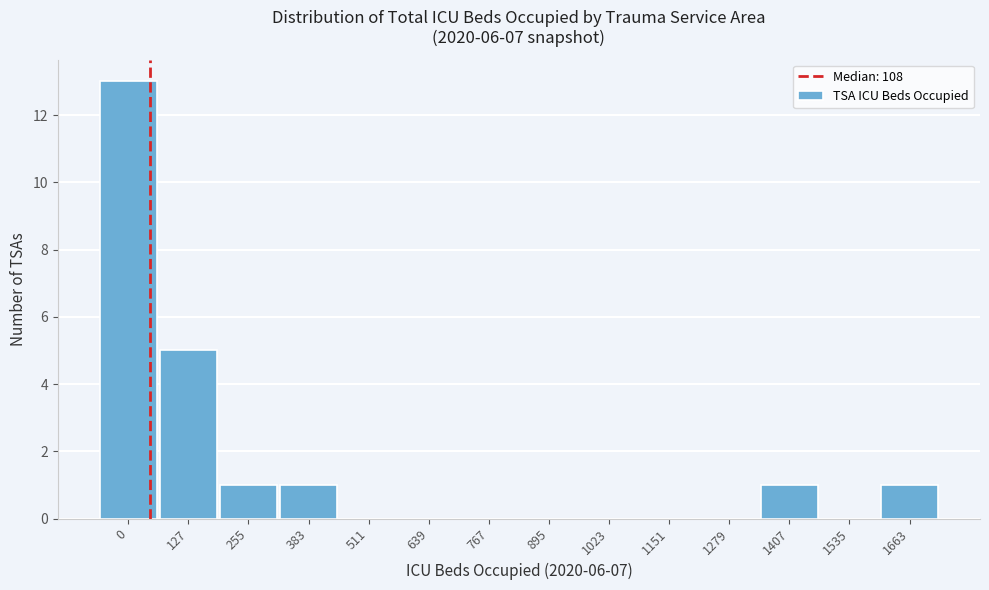

Reading left to right, list all the values displayed in this chart.

0=13	127=5	255=1	383=1	511=0	639=0	767=0	895=0	1023=0	1151=0	1279=0	1407=1	1535=0	1663=1